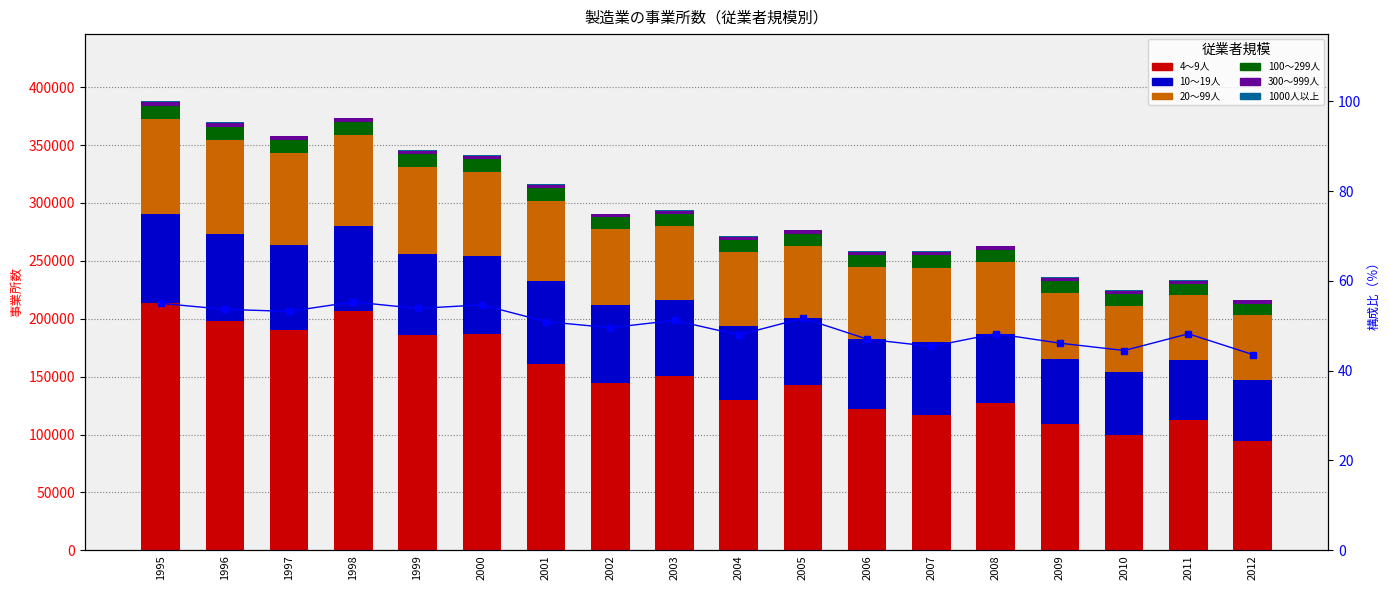

What is the minimum value shown in the chart?

442